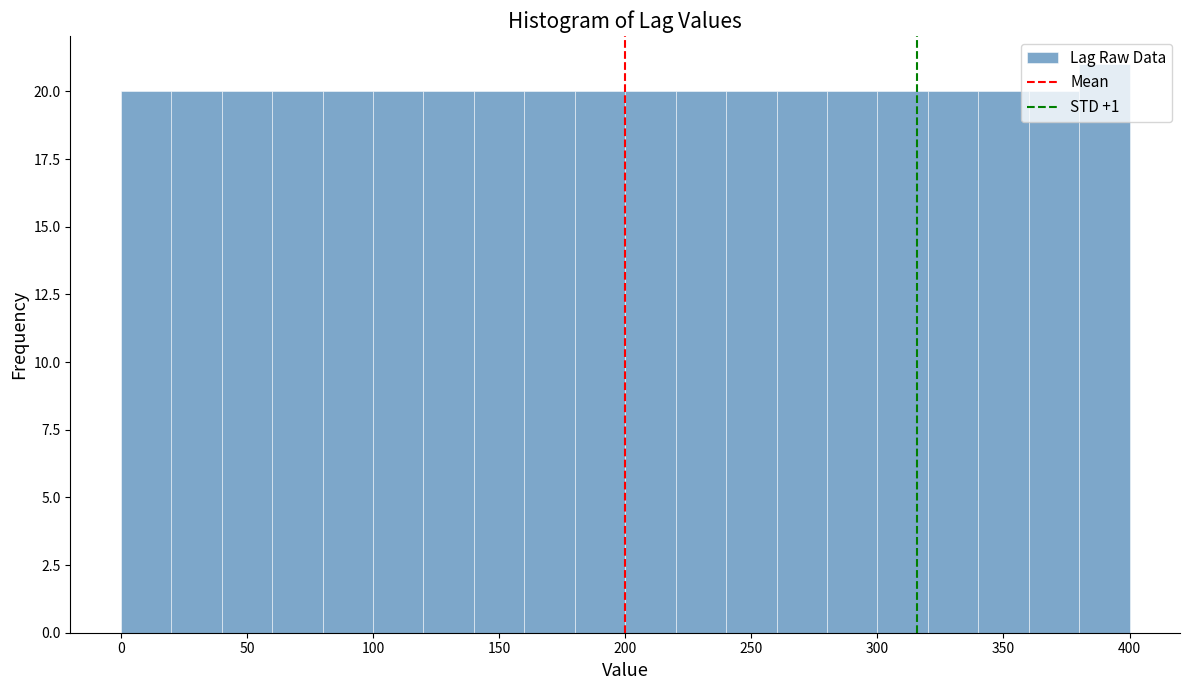

What is the height of the bar covering 140 to 160 on the x-axis? The values are not printed on the chart, so give them approximately, as read against the axis.

20